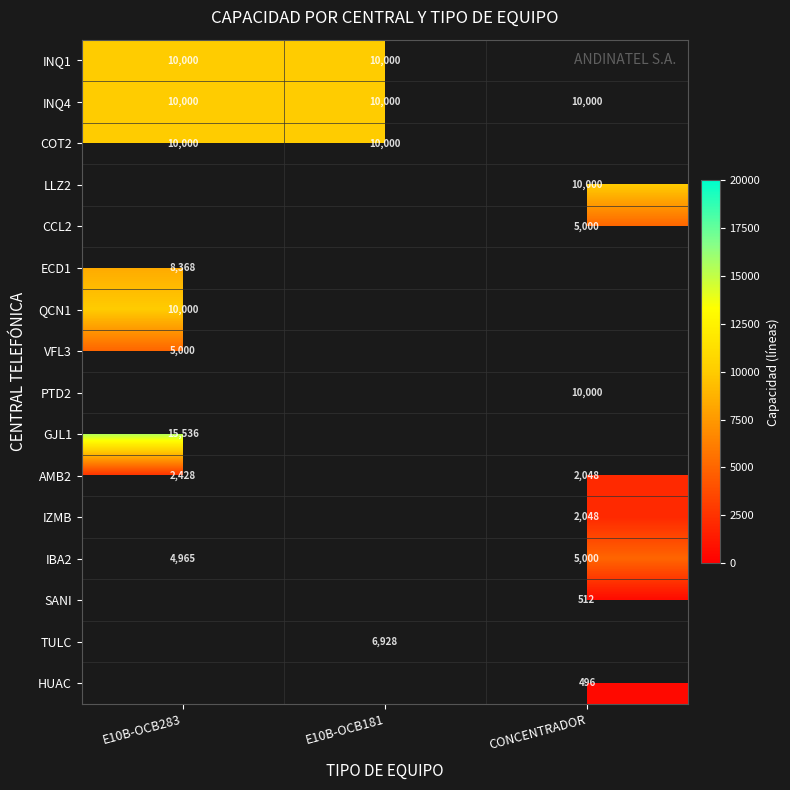

What is the spread (max minus min) of values at E10B-OCB283?

13108.0